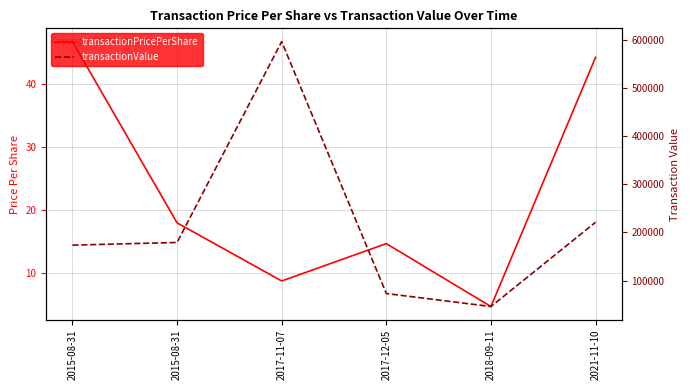

The value of transactionValue at 2017-11-07 is 596155.0. True or false?

True